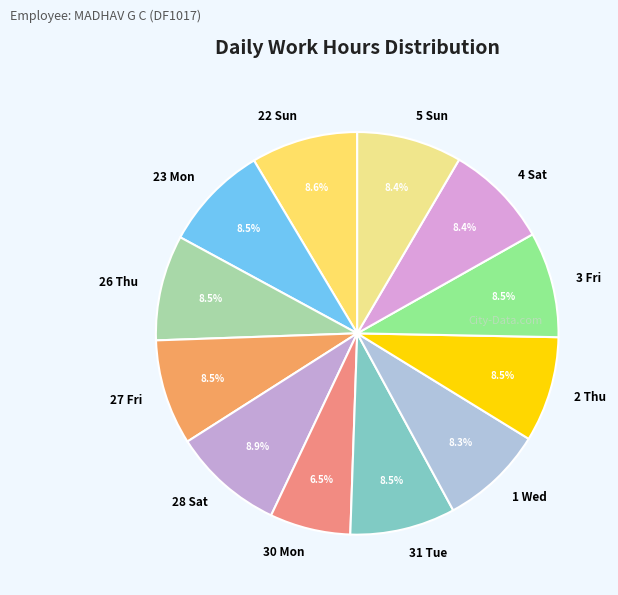

To the nearest percent, what portion does 5 Sun represent?

8%